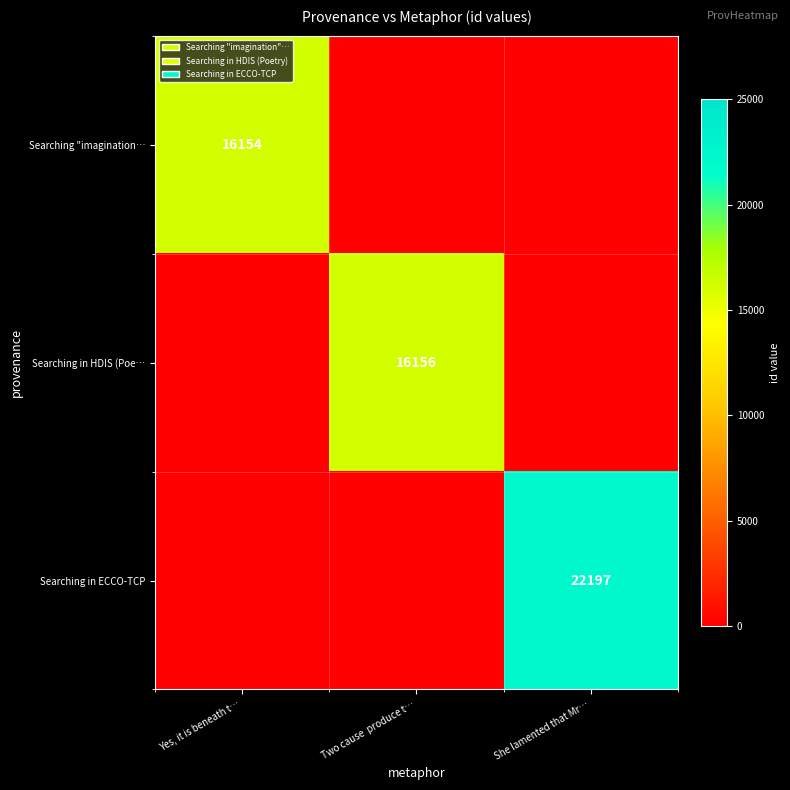

Is the value of Searching in ECCO-TCP at She lamented that Mr… greater than the value of Searching in HDIS (Poe… at Two cause  produce t…?

Yes